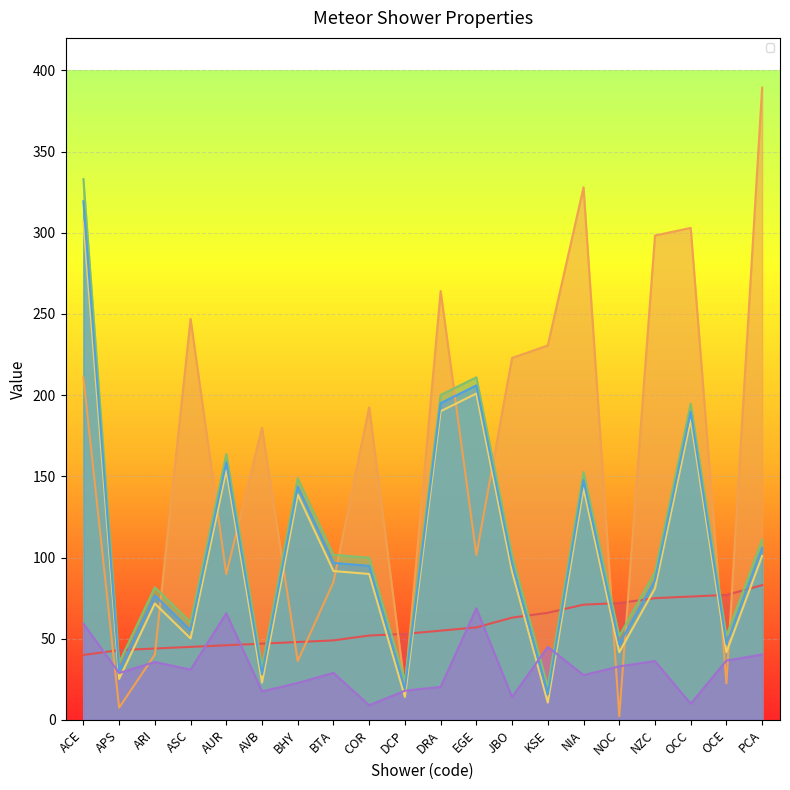

Between COR and KSE, which series saw the biggest shift?

_sol1